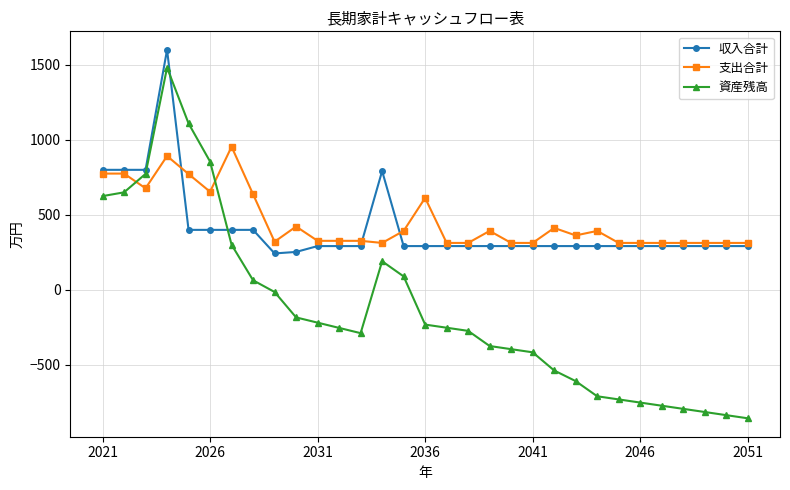

Rank the series by their maximum value, from highest to lowest.

収入合計, 資産残高, 支出合計